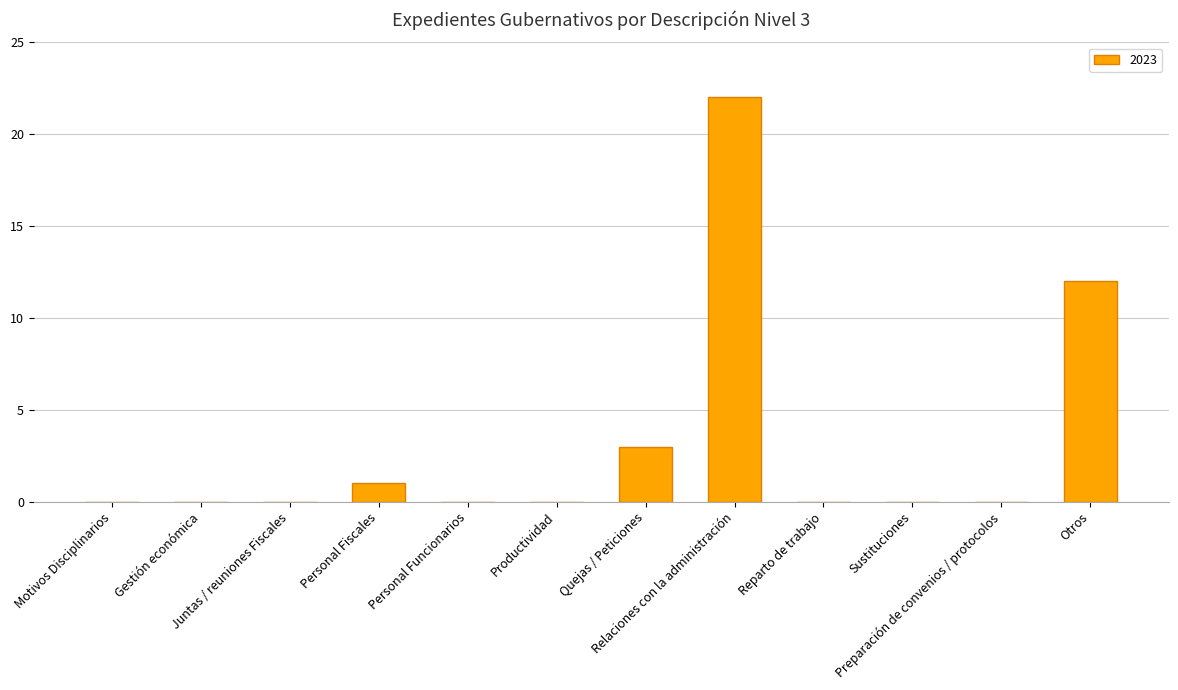

Are the bars horizontal?

No